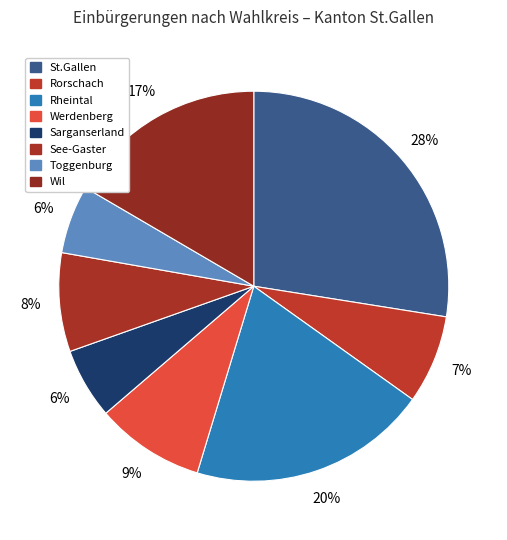

Is there any slice that represents more than half of the pie?

No